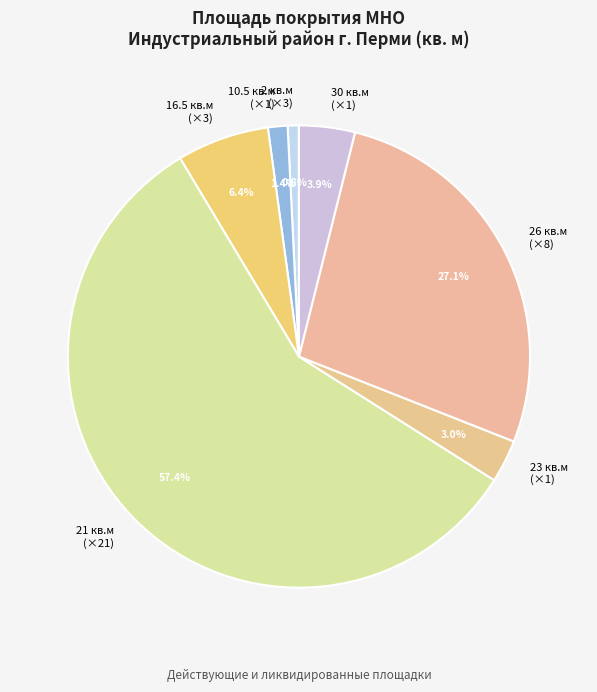

How many segments does this pie chart have?

7